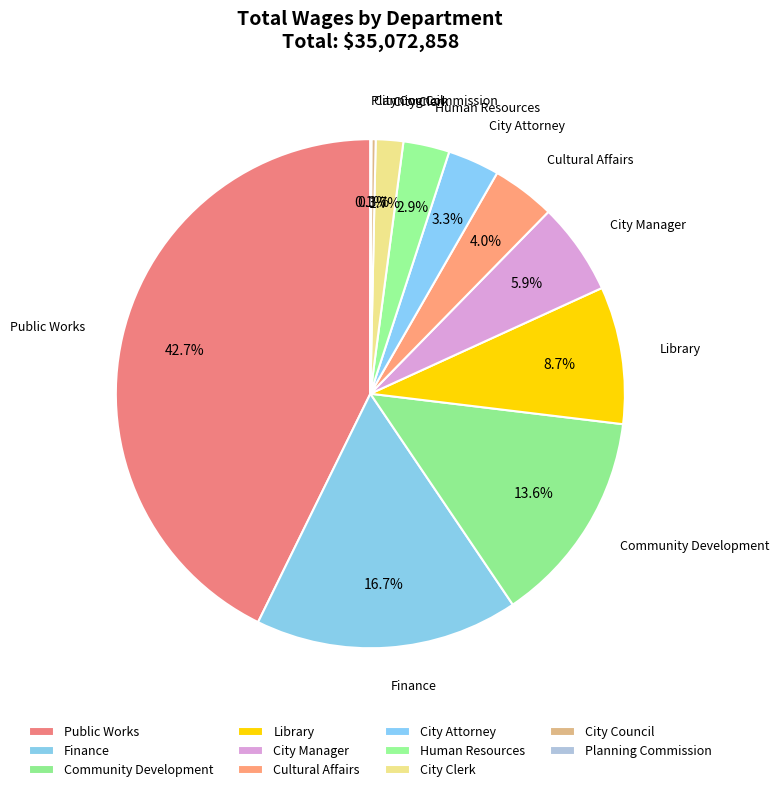

True or false: Finance accounts for 17% of the total.

True